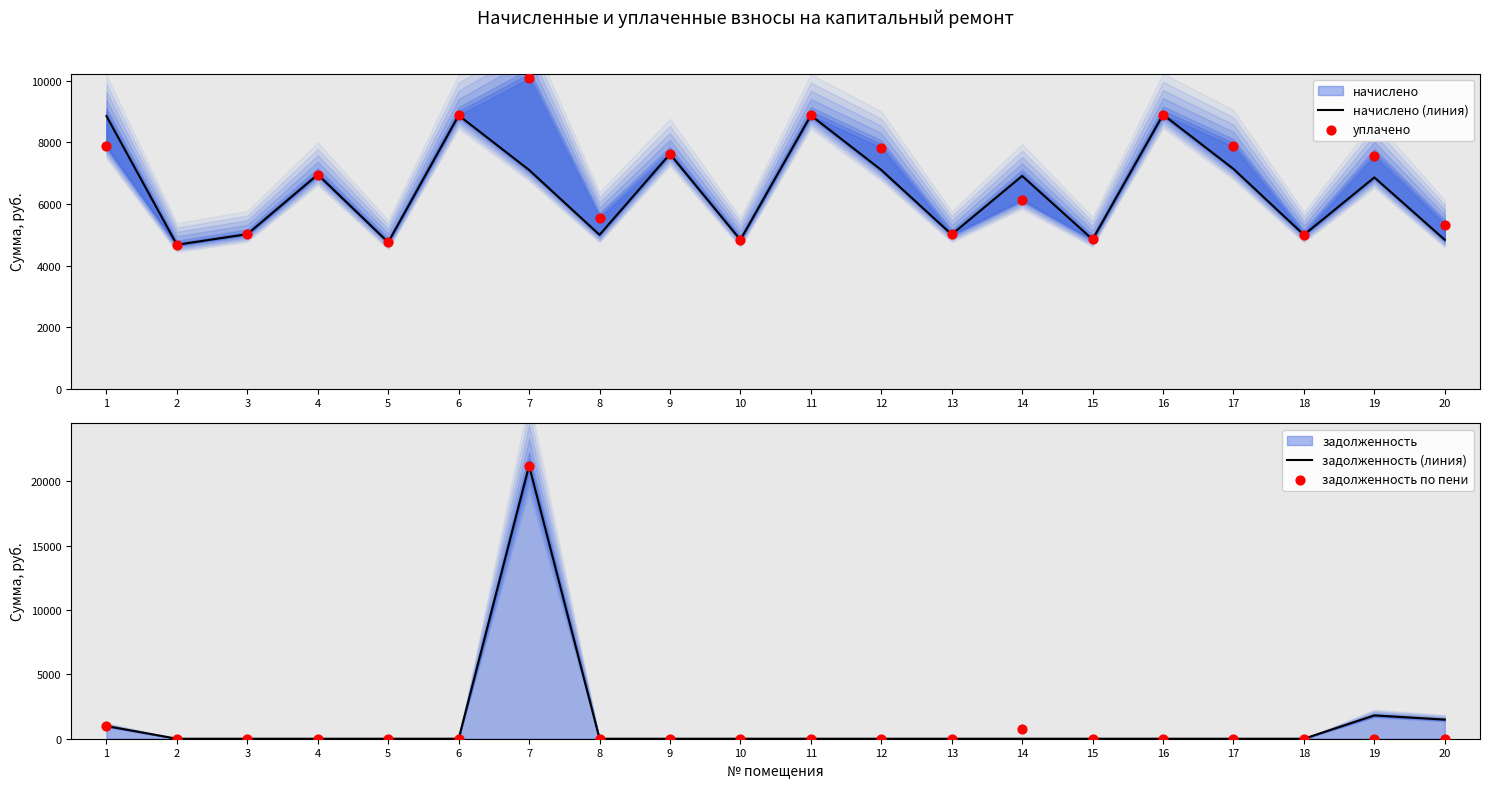

Which series has the widest spread of Y values?

задолженность по пени